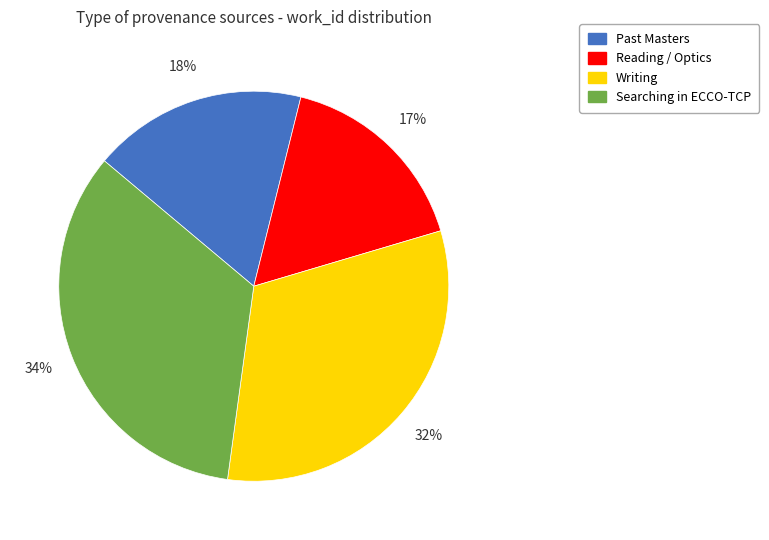

Count the number of slices in the pie.

4